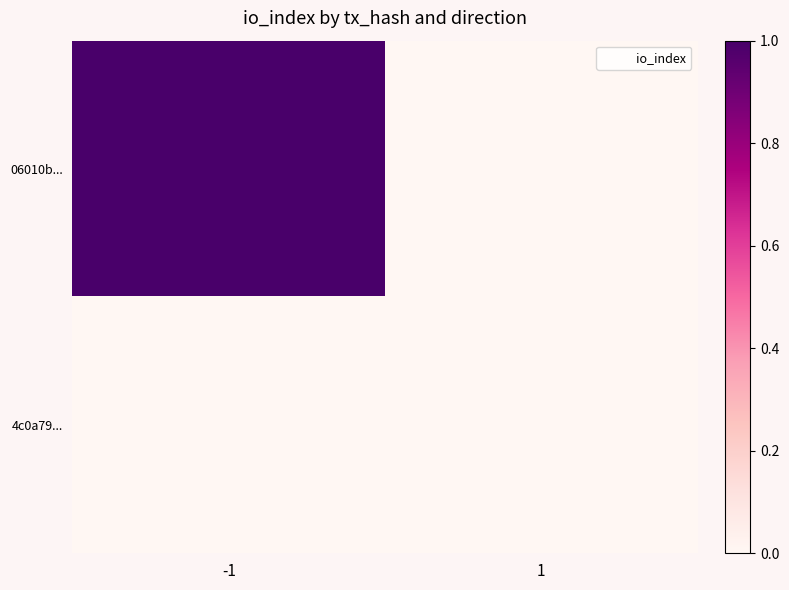

At 1, list the series in order from largest to smallest.

06010b..., 4c0a79...